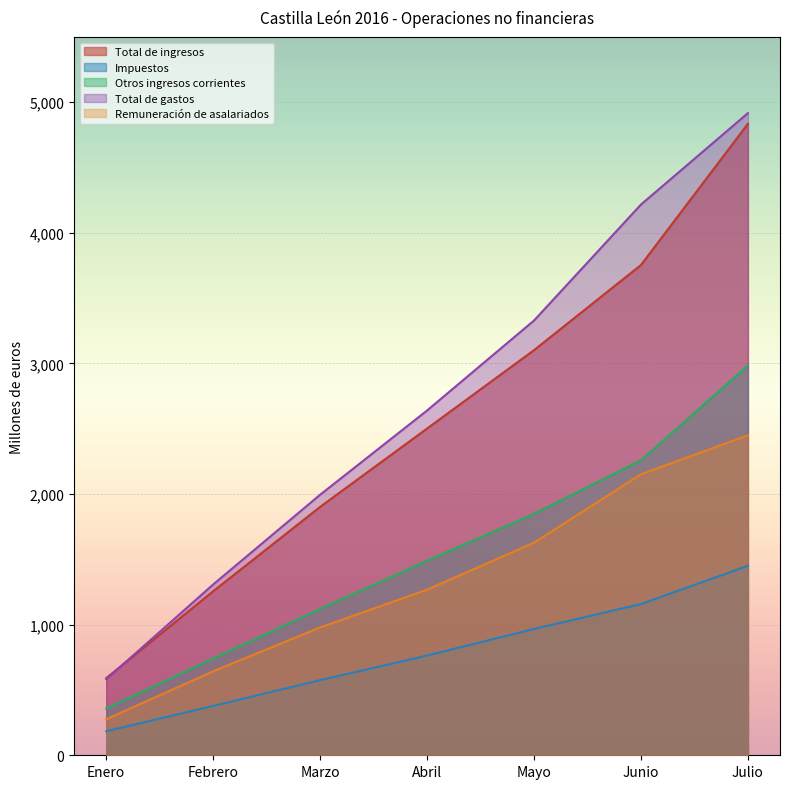

True or false: Impuestos has more than 1 interior local peaks.

False